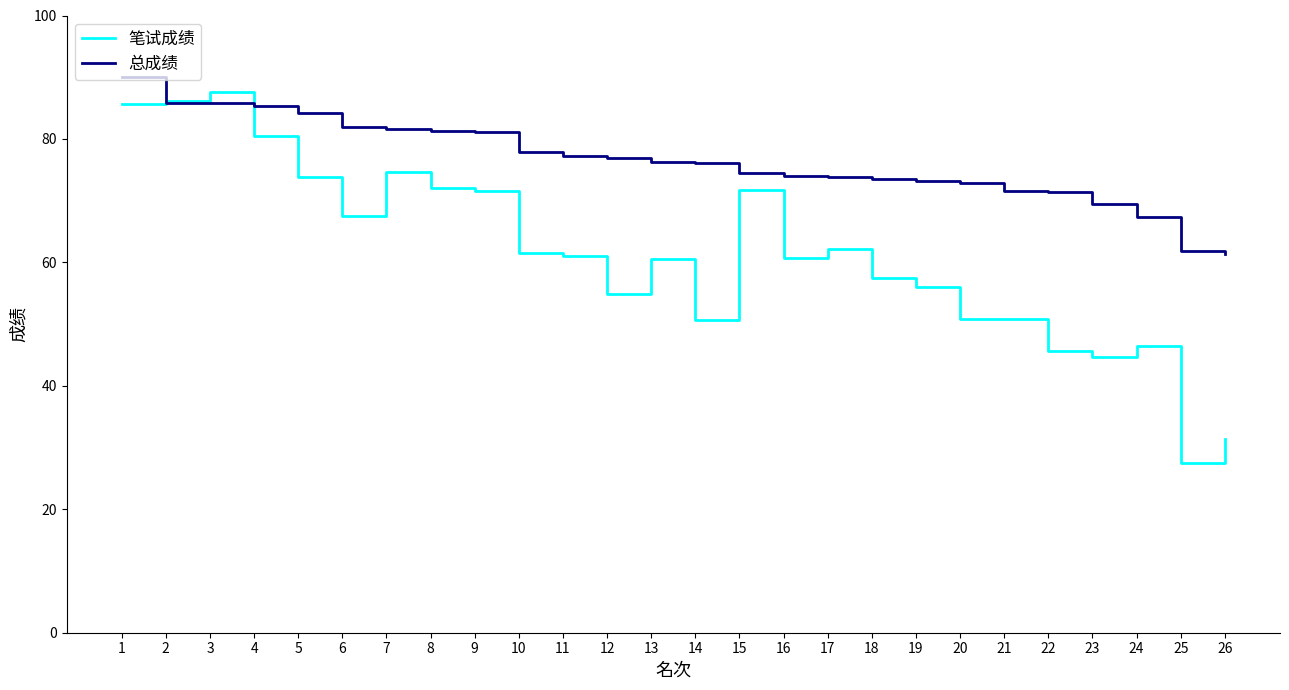

Rank the series at 25 from highest to lowest value.

总成绩, 笔试成绩